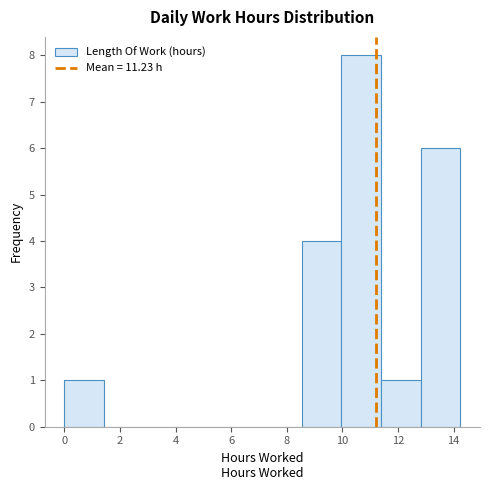

Reading left to right, transcribe this chart: for each bar, give the range it covers on the x-axis and its height. Neither the bar edges nor the heights are printed on the chart, so give them approximately, as read against the axes.

0.0 to 1.4: 1
1.4 to 2.8: 0
2.8 to 4.2: 0
4.2 to 5.6: 0
5.6 to 7.2: 0
7.2 to 8.6: 0
8.6 to 10.0: 4
10.0 to 11.4: 8
11.4 to 12.8: 1
12.8 to 14.2: 6